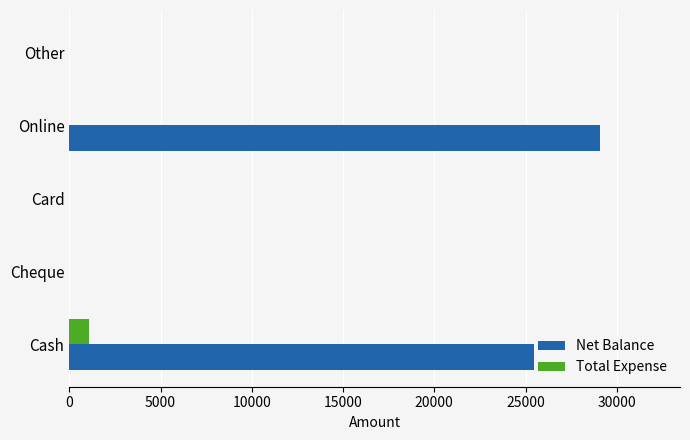

At which category is the sum across all series the highest?

Online